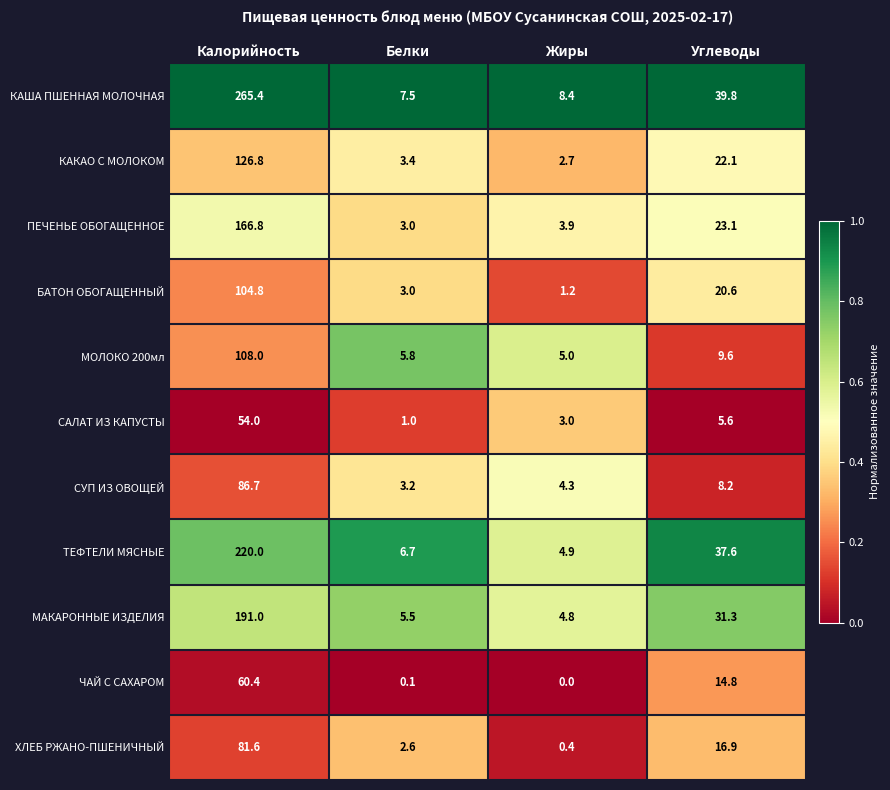

What value does the ПЕЧЕНЬЕ ОБОГАЩЕННОЕ series have at Белки?

3.0